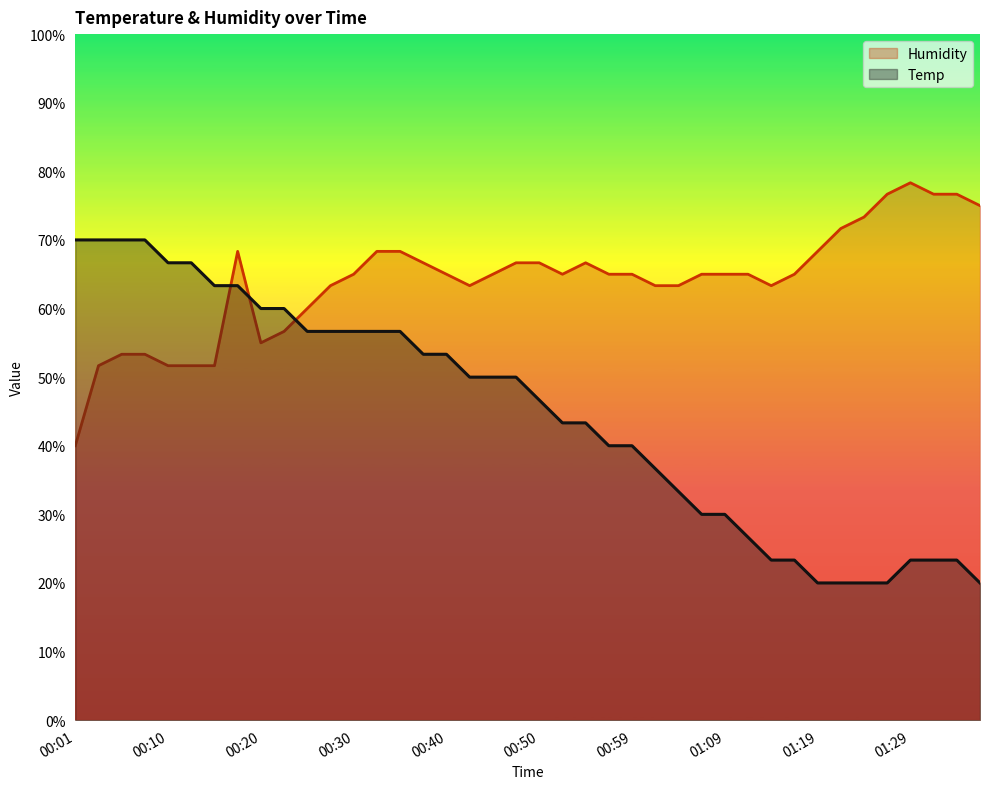

Rank the categories by Temp value from highest to lowest.

00:01, 00:03, 00:05, 00:08, 00:10, 00:13, 00:15, 00:18, 00:20, 00:23, 00:25, 00:27, 00:30, 00:32, 00:35, 00:37, 00:40, 00:42, 00:45, 00:47, 00:50, 00:52, 00:54, 00:57, 00:59, 01:02, 01:04, 01:07, 01:09, 01:12, 01:14, 01:17, 01:29, 01:31, 01:34, 01:19, 01:22, 01:24, 01:26, 01:36